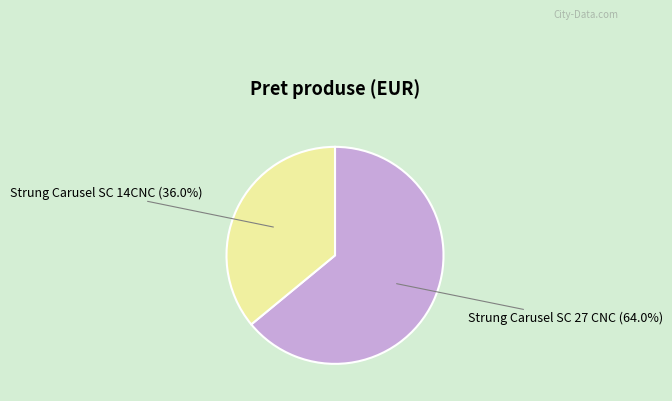

What is the ratio of the value at Strung Carusel SC 14CNC to the value at Strung Carusel SC 27 CNC?

0.6